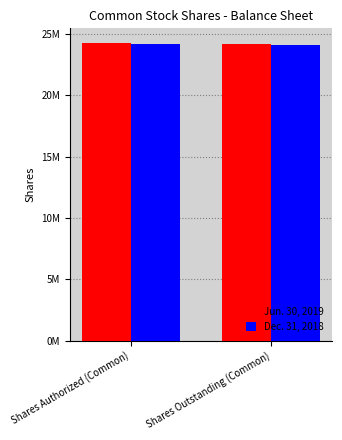

What is the maximum value for Jun. 30, 2019?

24245000